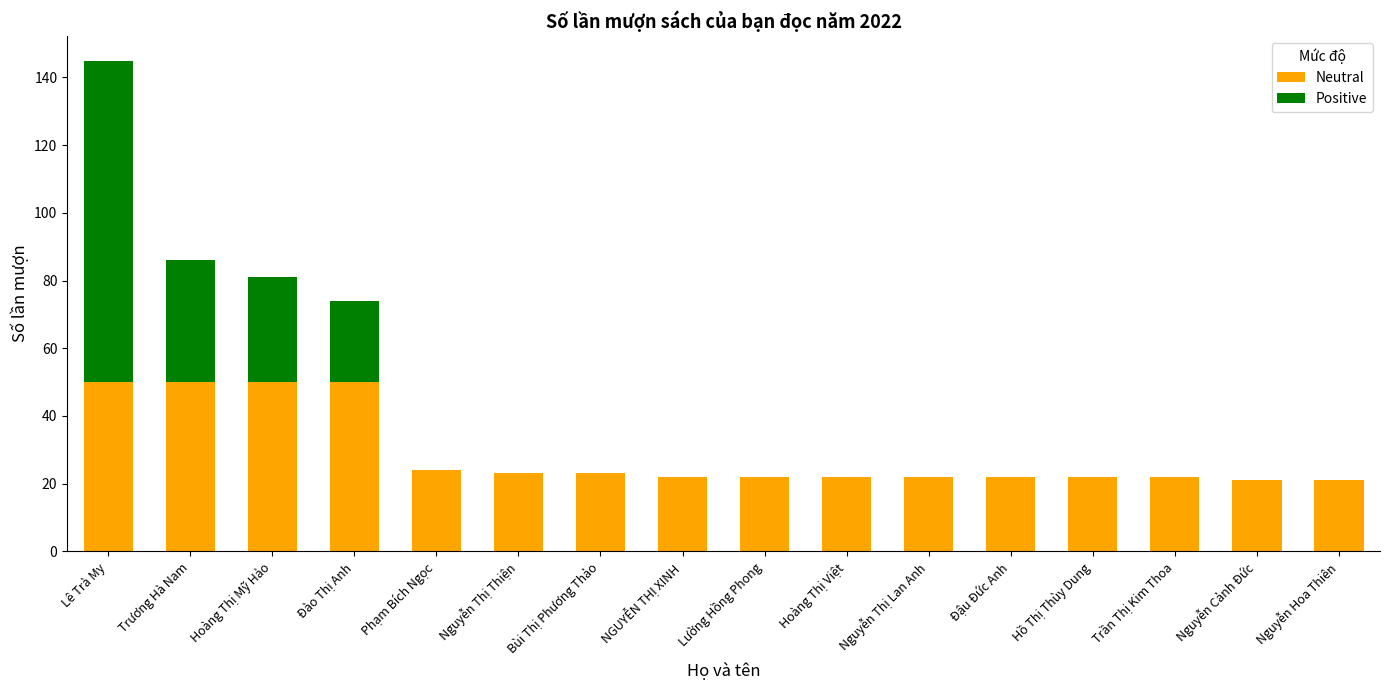

How many distinct data groups are displayed?

2